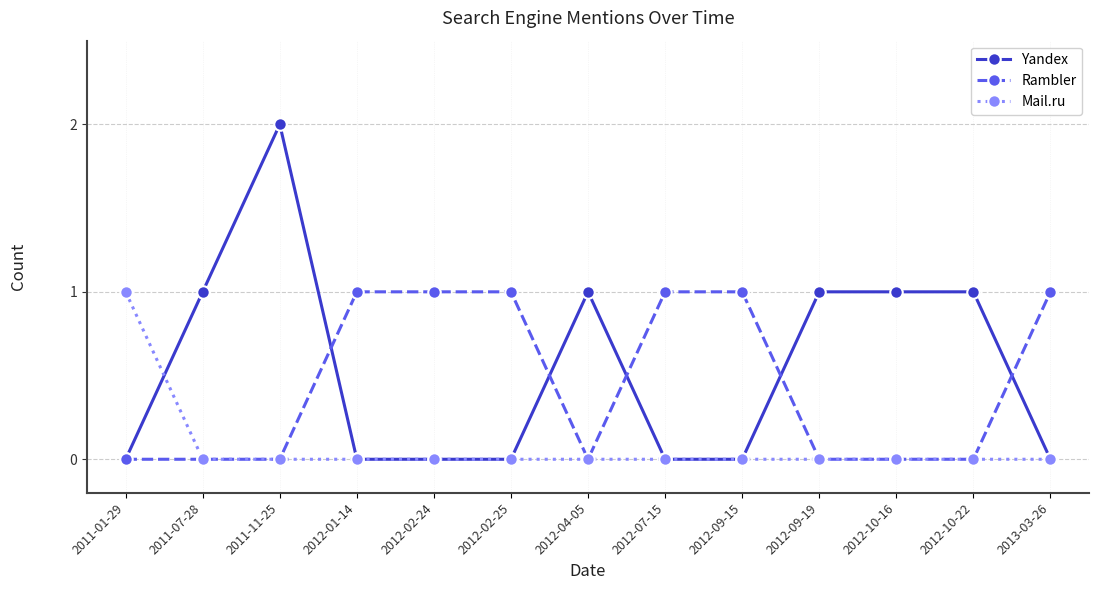

How many series are shown in this chart?

3